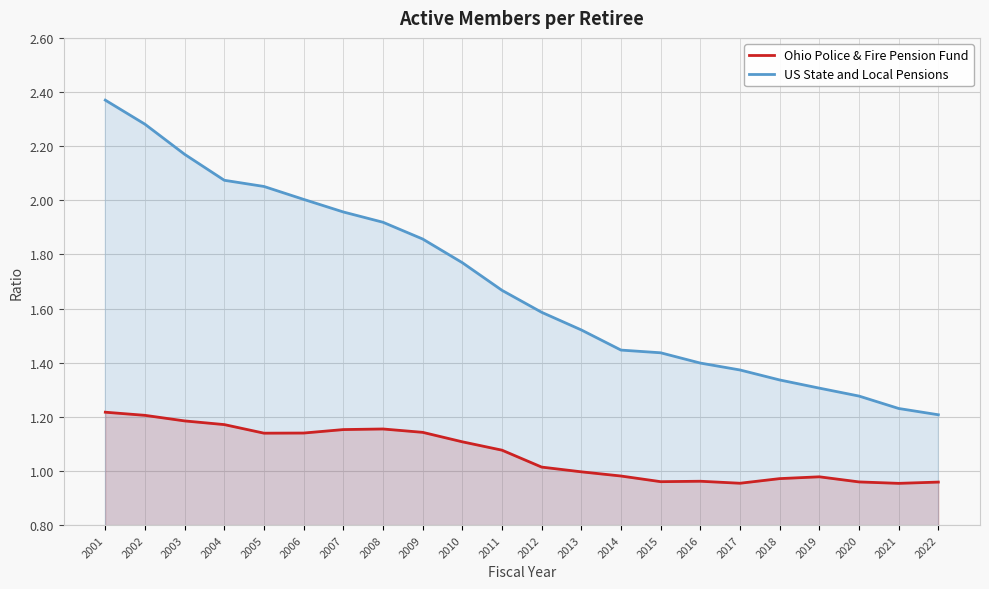

How many lines are shown in the chart?

2